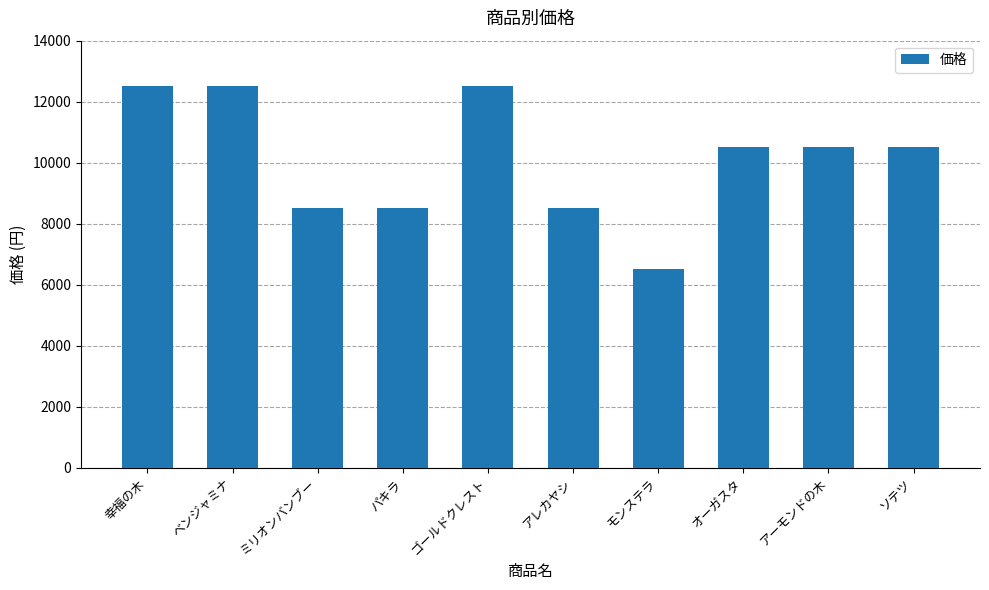

Approximately how many times larger is the value at アーモンドの木 compared to ベンジャミナ?

0.8